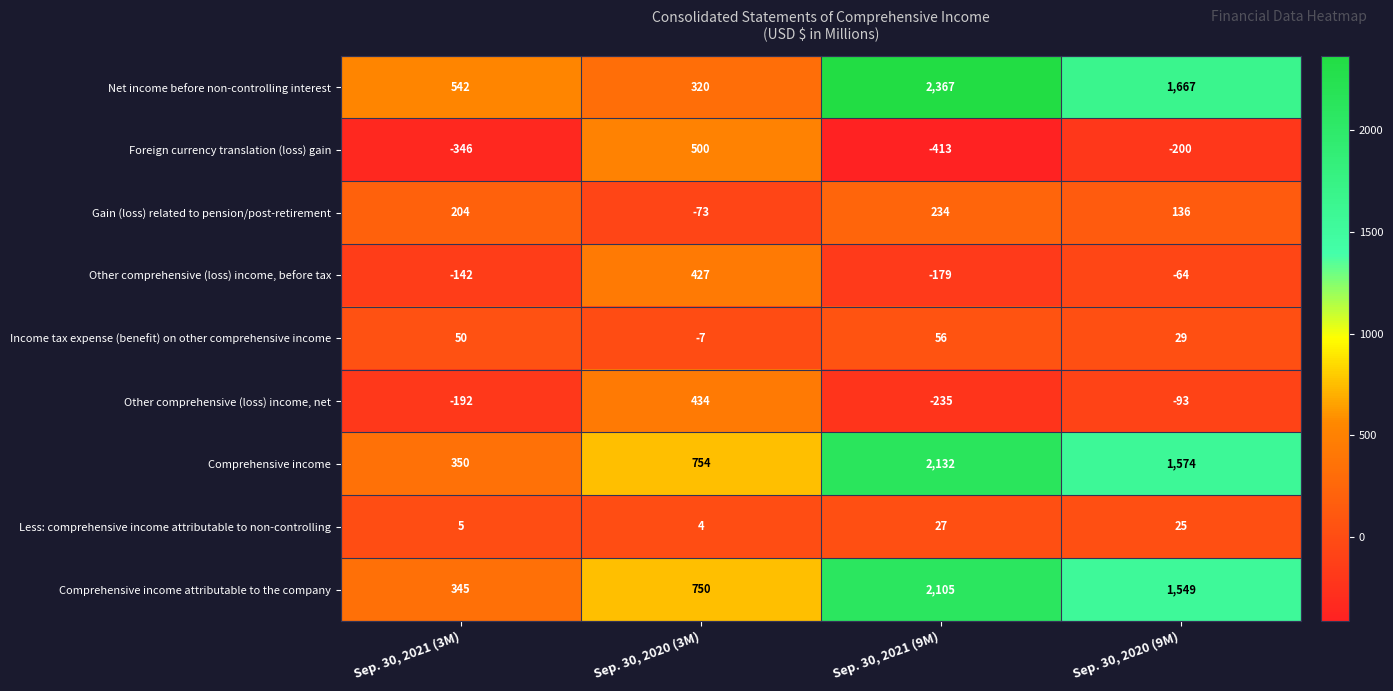

At which category is the sum across all series the highest?

Sep. 30, 2021 (9M)